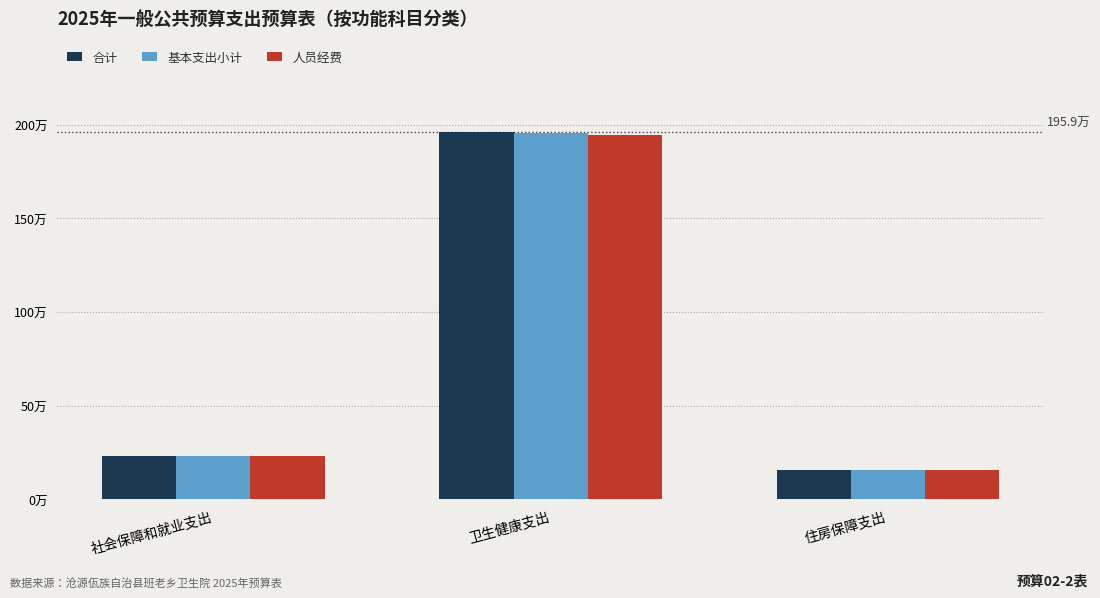

True or false: 合计 has a value of 1143130.9 at 卫生健康支出.

False